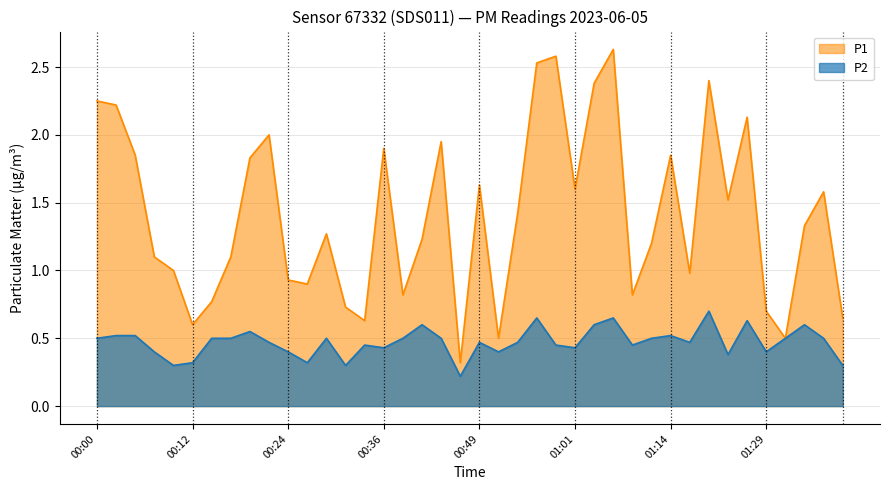

What is the average value of the P1 series?

1.4